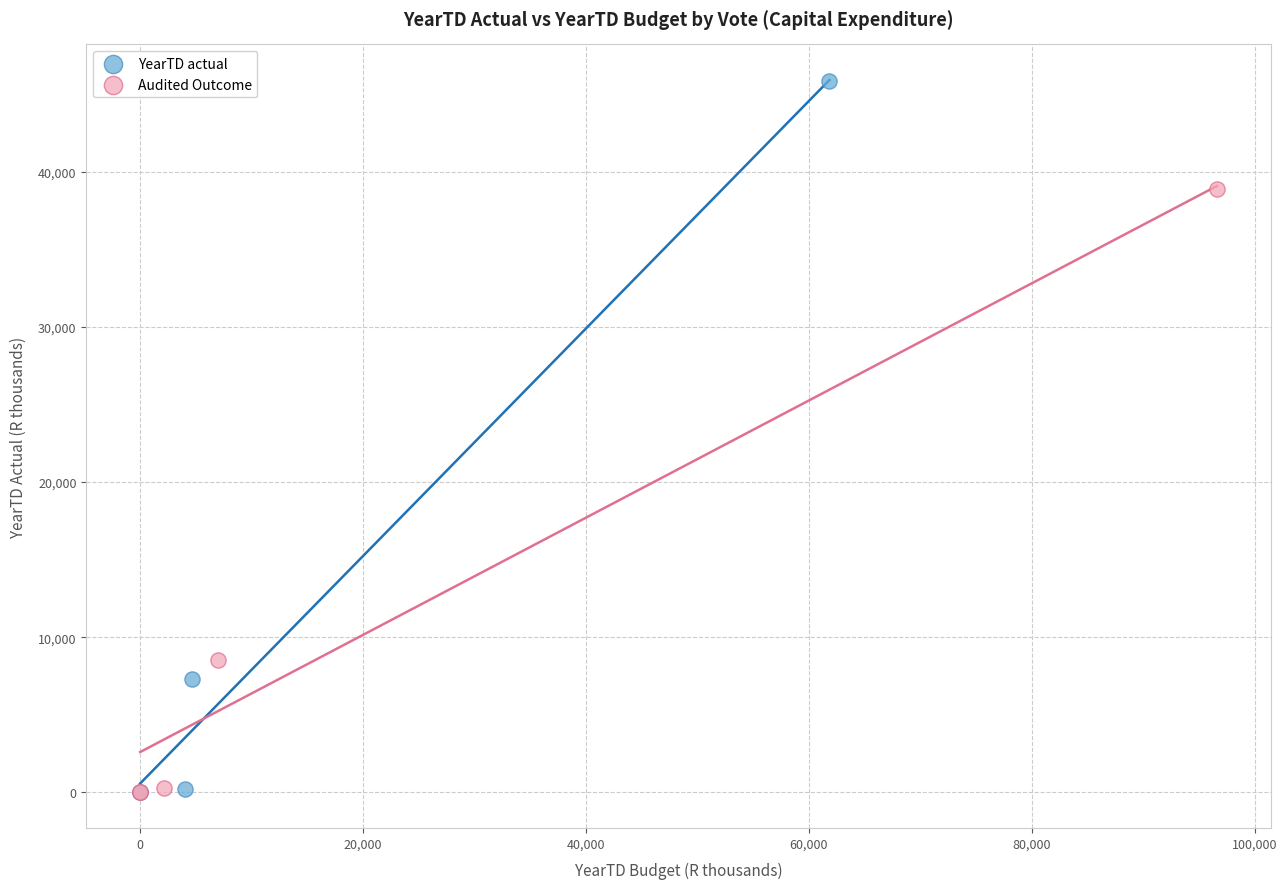

Which series has the largest Y range (max minus min)?

YearTD actual